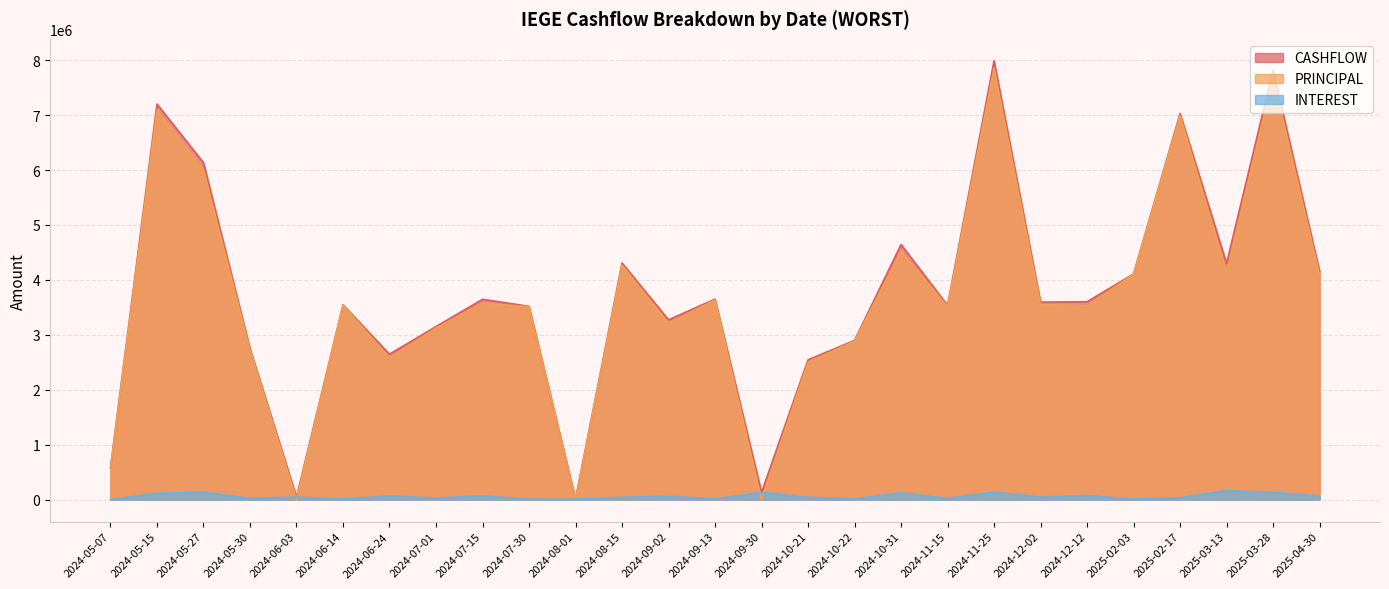

True or false: CASHFLOW has more than 2 interior local peaks.

True